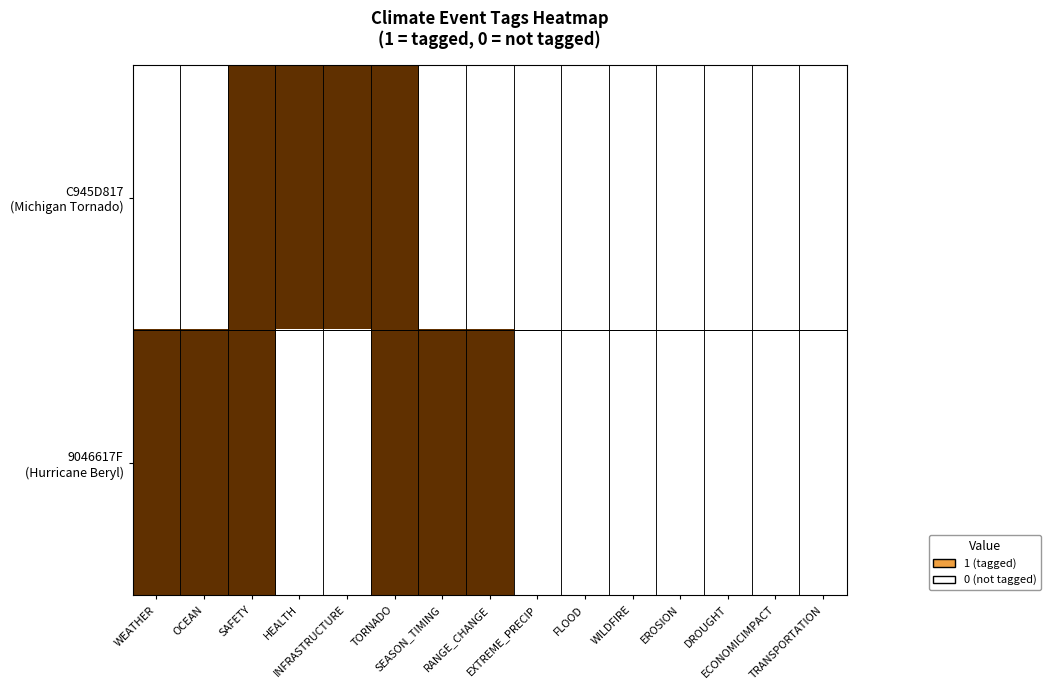

Which series has the largest total across all categories?

9046617F (Hurricane Beryl)